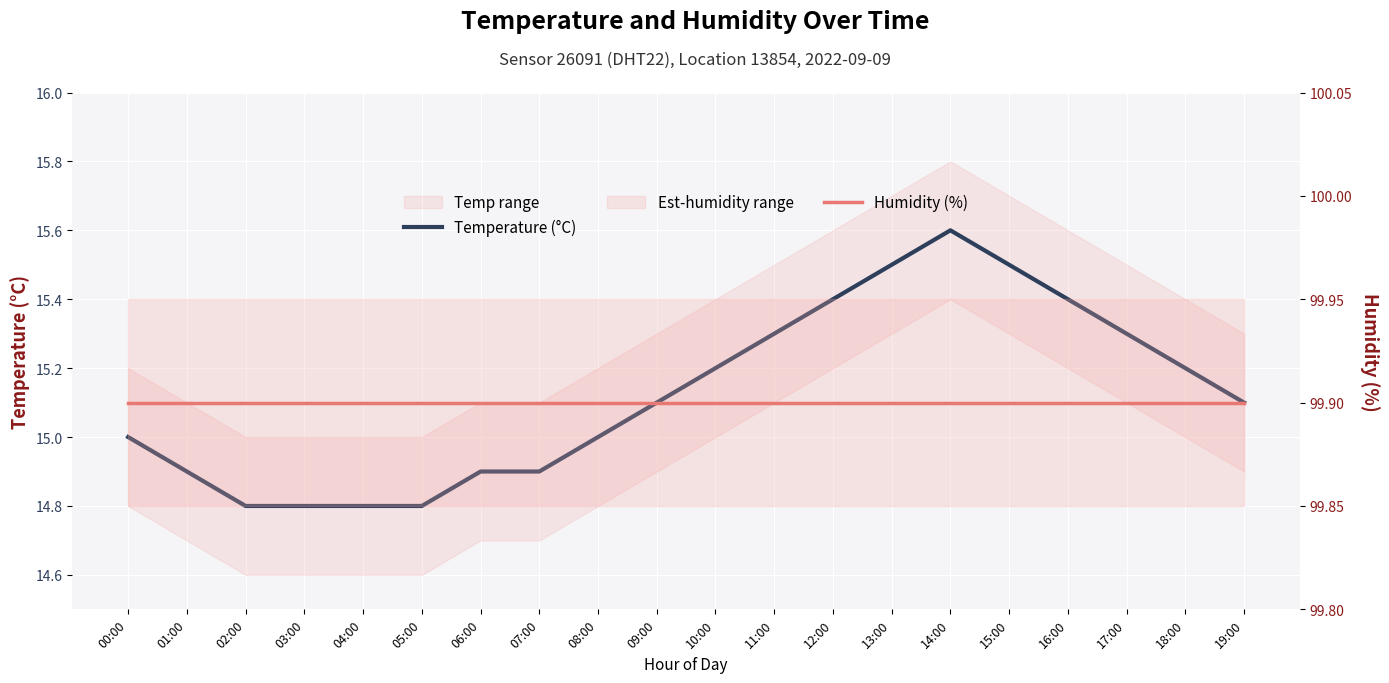

Between 12:00 and 14:00, which series saw the biggest shift?

Temperature (°C)